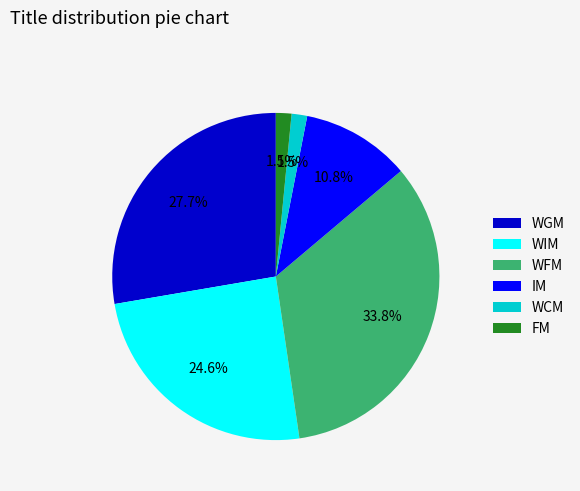

Is there any slice that represents more than half of the pie?

No